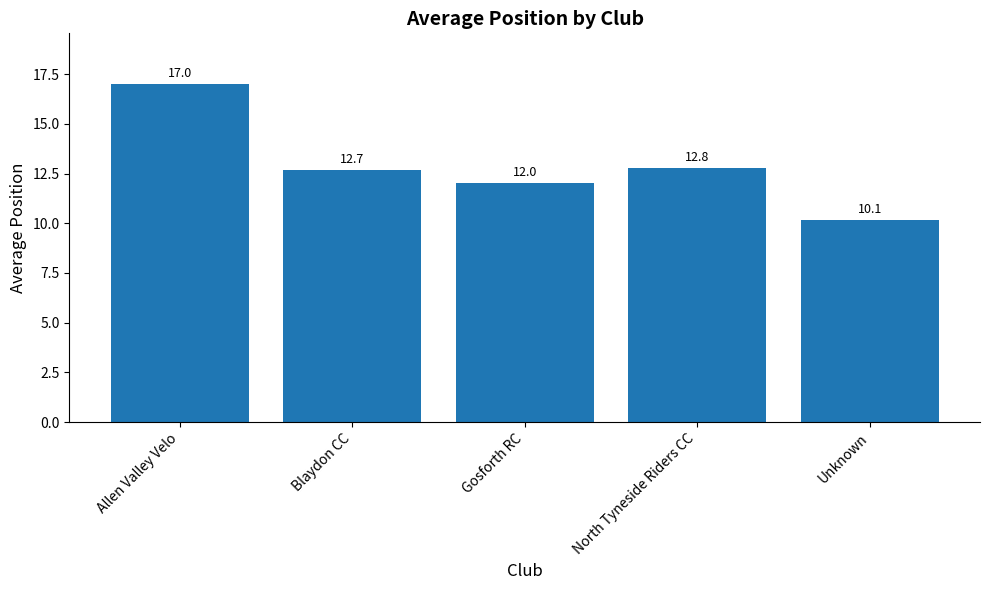

Where is the data nearest to the value 13?

North Tyneside Riders CC